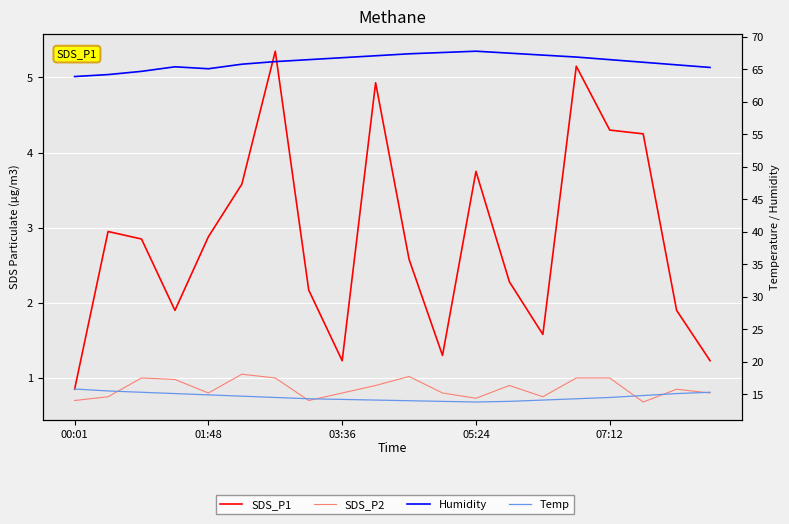

At which label does Temp first exceed 14?

00:01